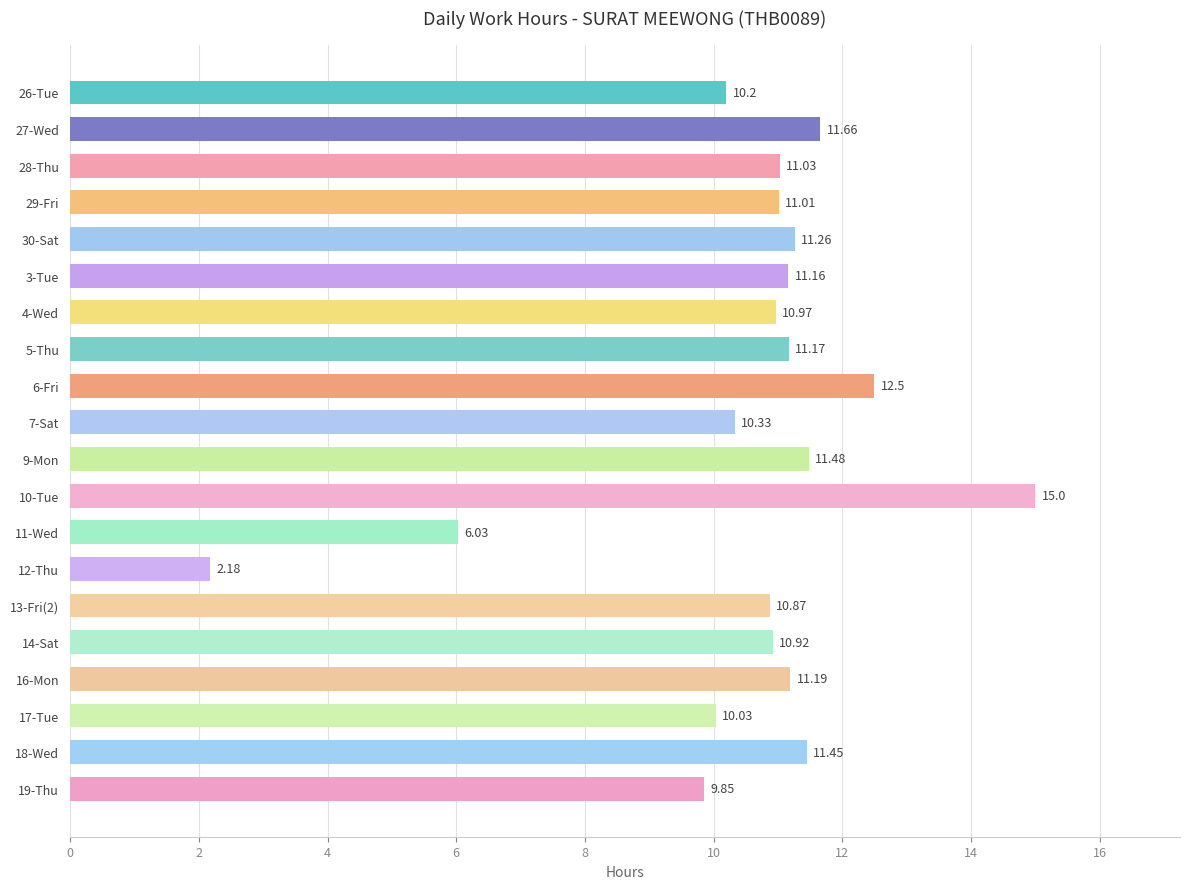

Are the bars horizontal?

Yes